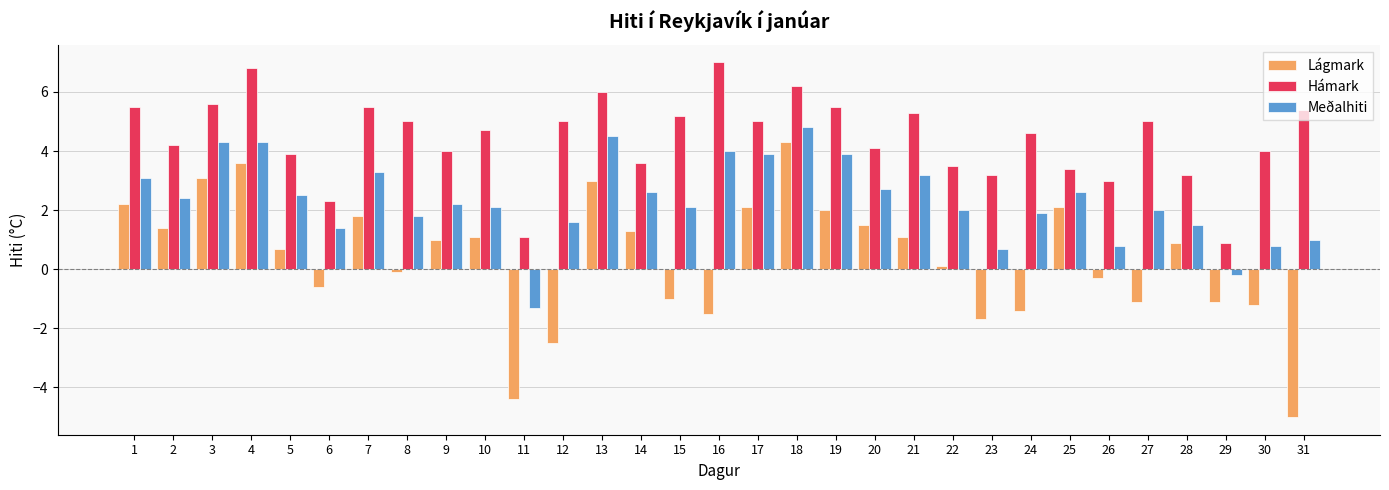

Are the bars grouped side by side (vs. stacked)?

Yes